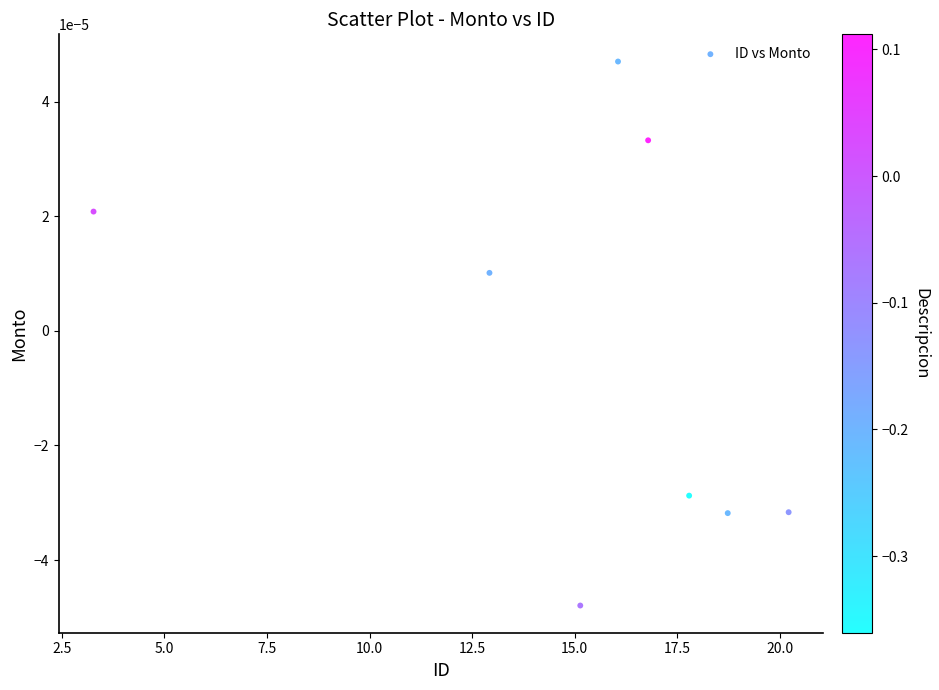

What is the range of X values (max minus min)?

16.9